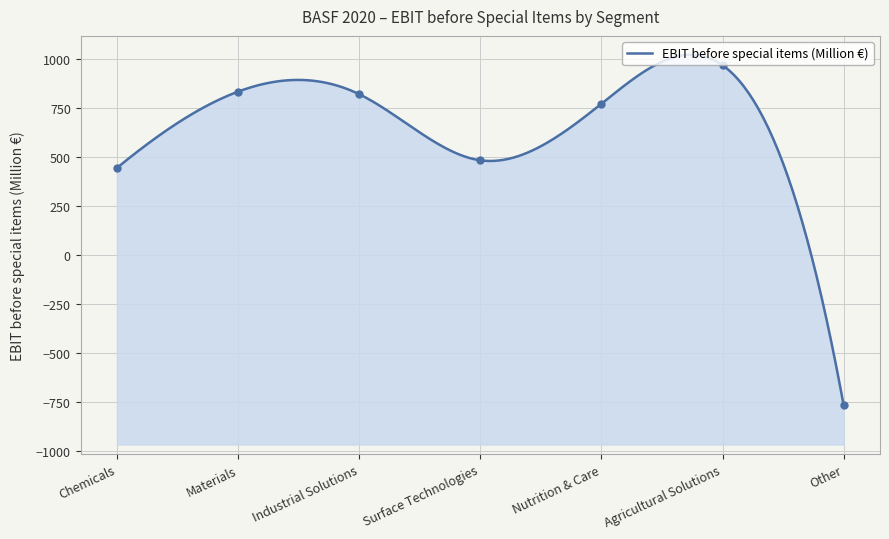

Reading left to right, what are all the values shown in this chart?

445	835	822	484	773	970	-769